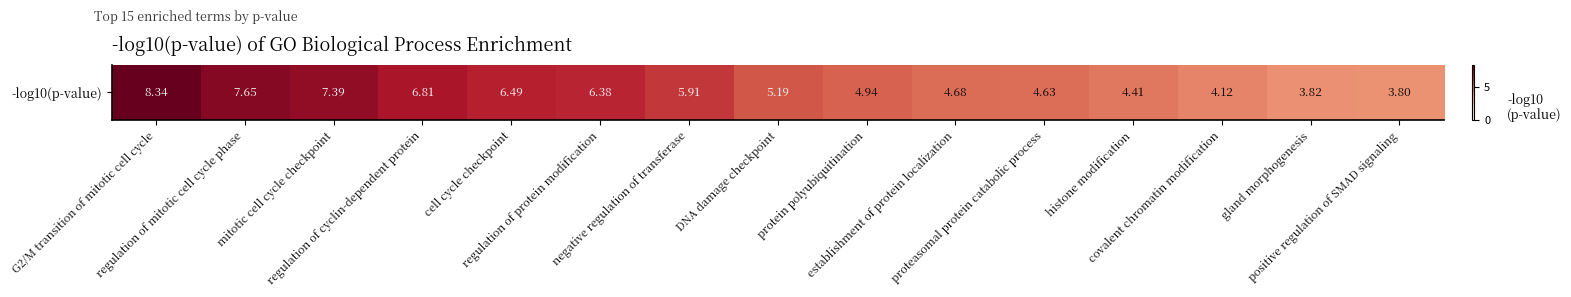

What value does the data have at mitotic cell cycle checkpoint?

7.4